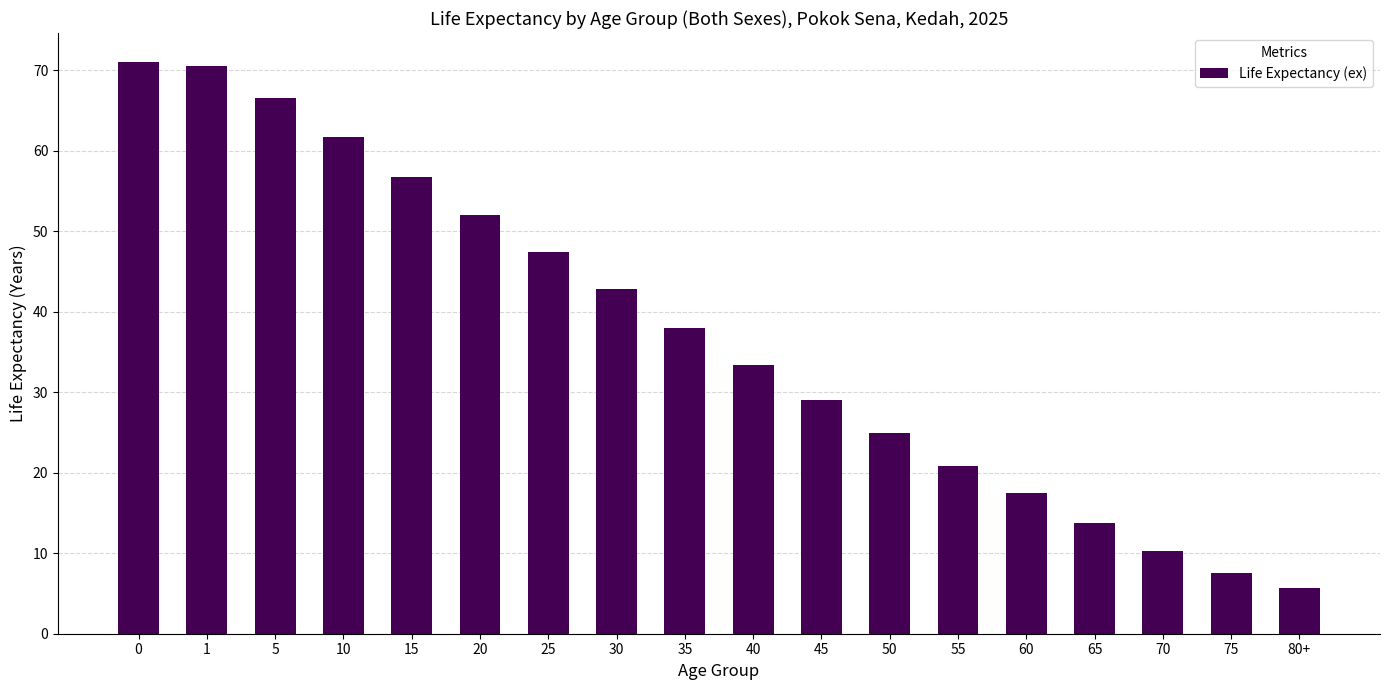

Where is the data nearest to the value 38?

35